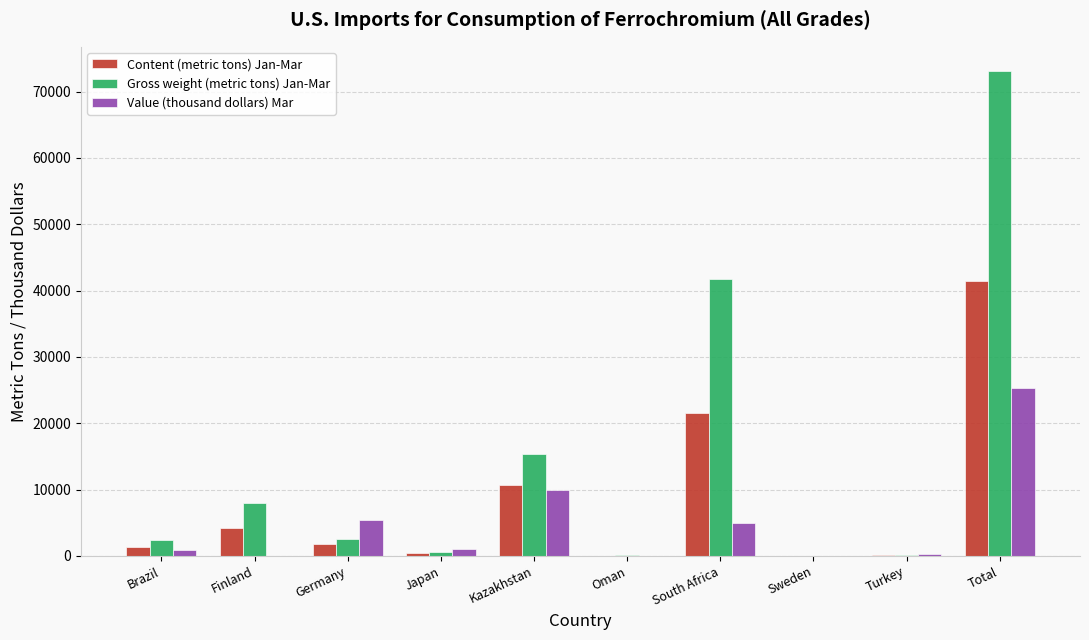

What is the sum of all Value (thousand dollars) Mar values?

47993